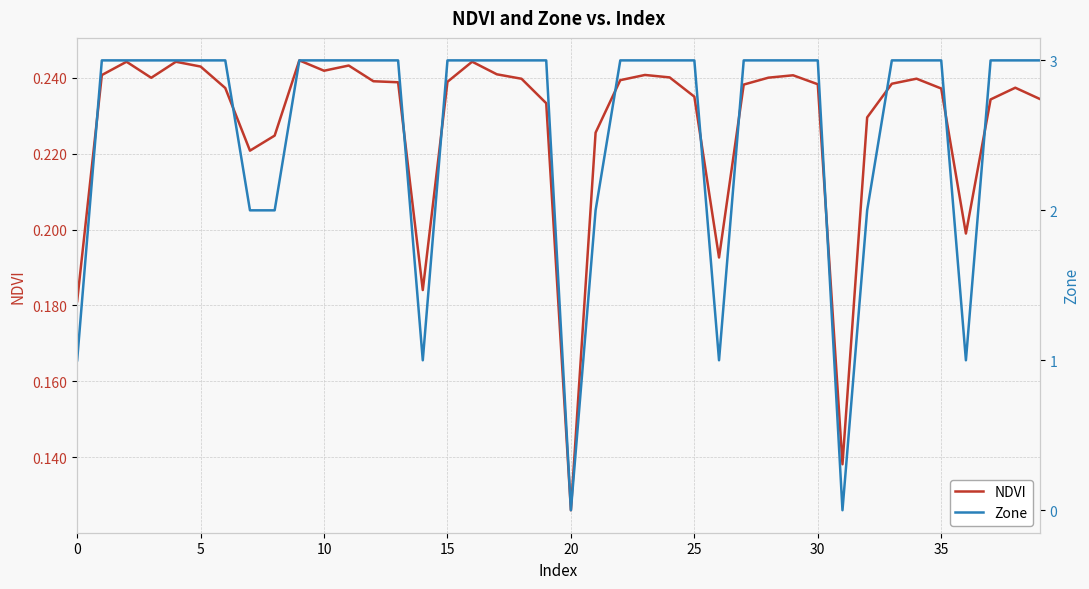

What is the label of the 31st point from the left?

30